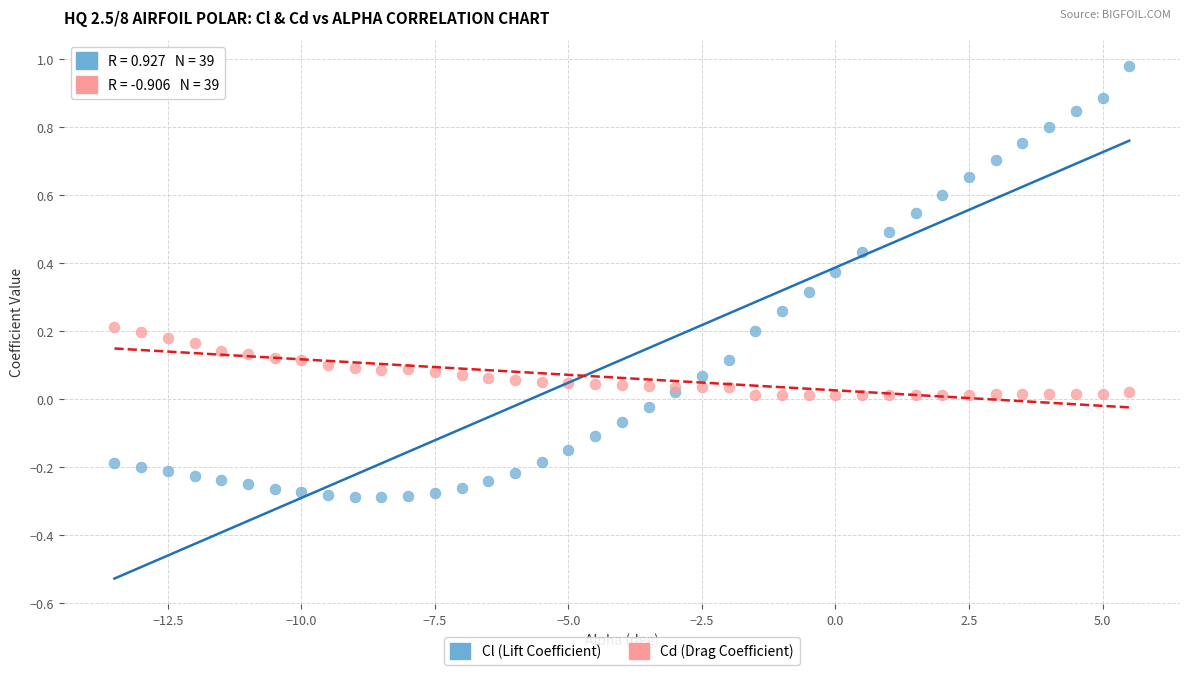

Which series contains the highest Y value?

Cl (Lift Coefficient)